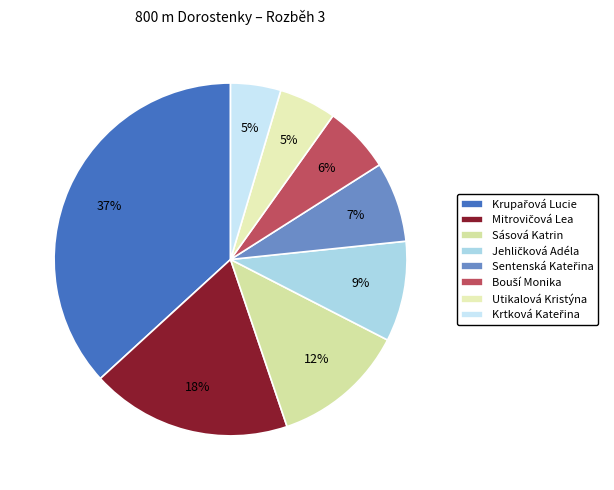

True or false: Sásová Katrin accounts for 1% of the total.

False